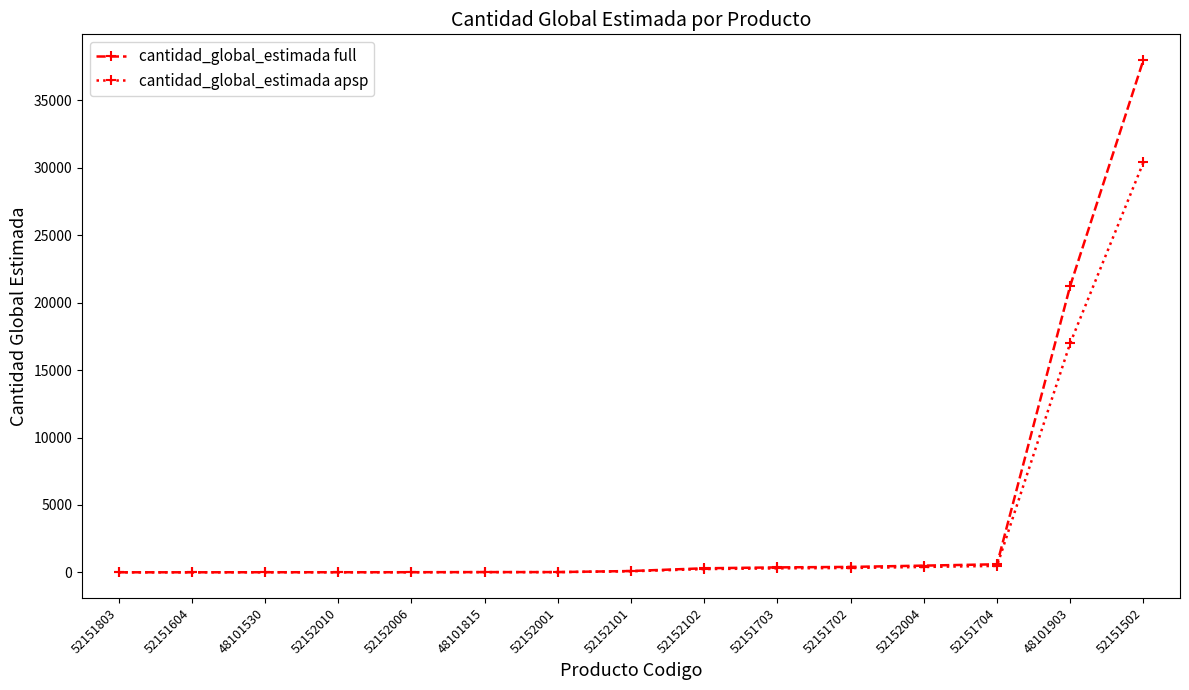

The value of cantidad_global_estimada full at 52151704 is 600.0. True or false?

True